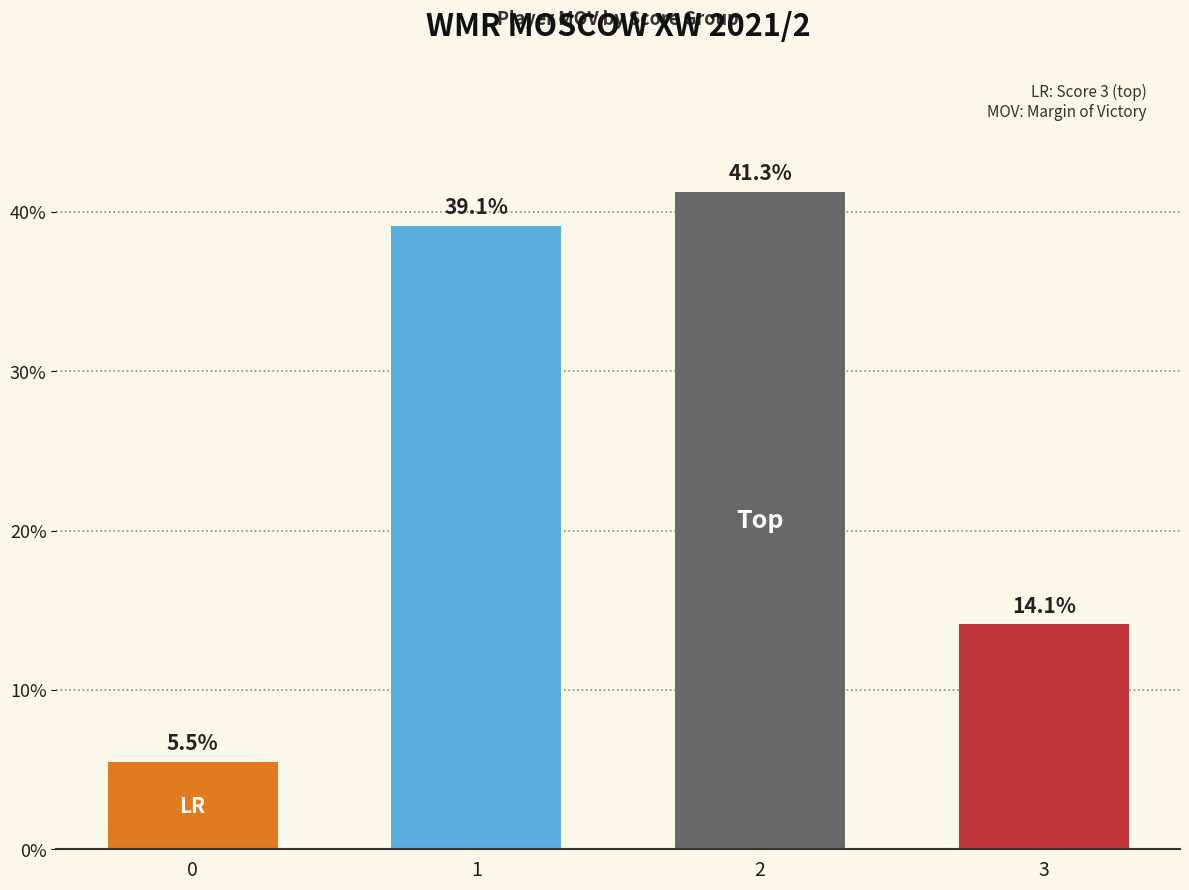

Rank the categories by value from highest to lowest.

2, 1, 3, 0